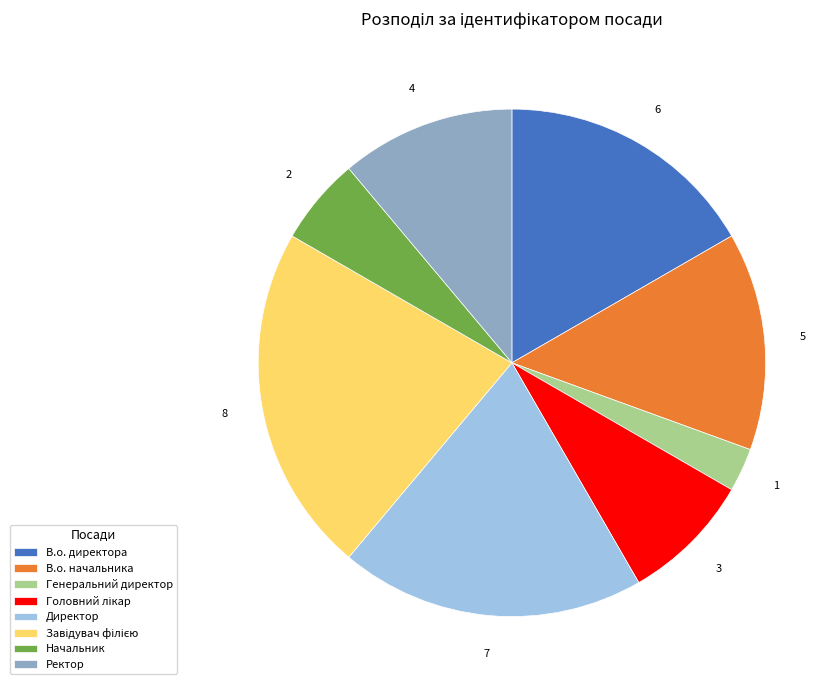

What is the smallest slice in the pie chart?

Генеральний директор